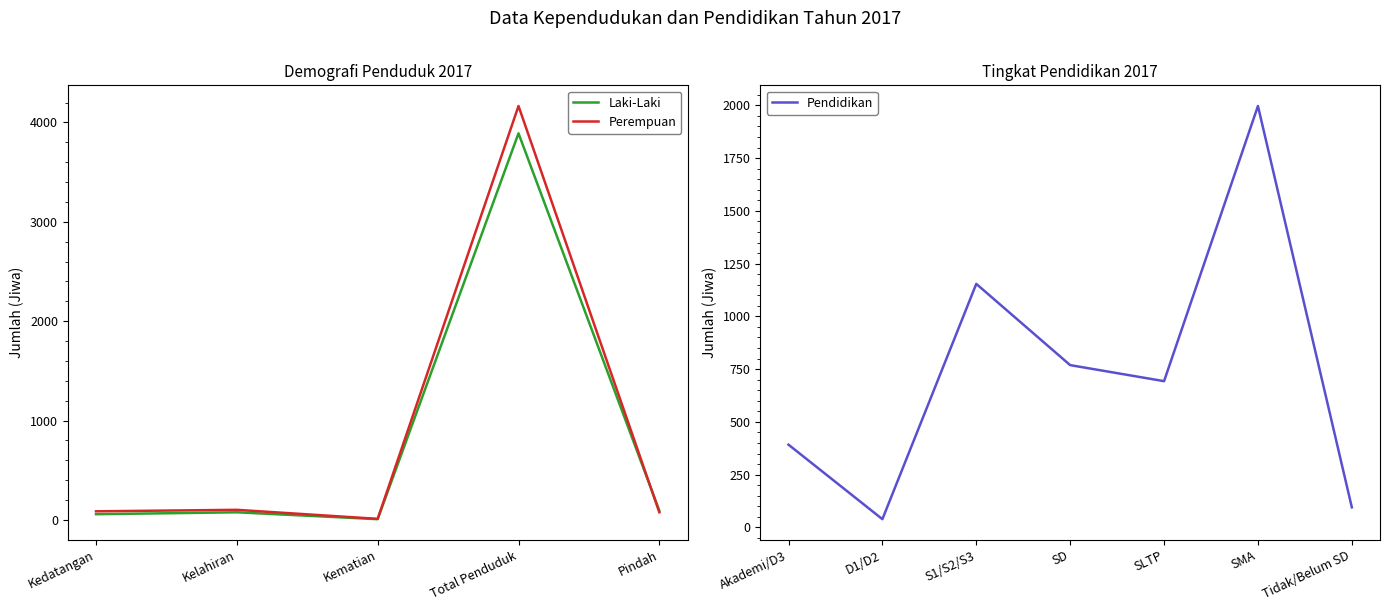

How many lines are shown in the chart?

2